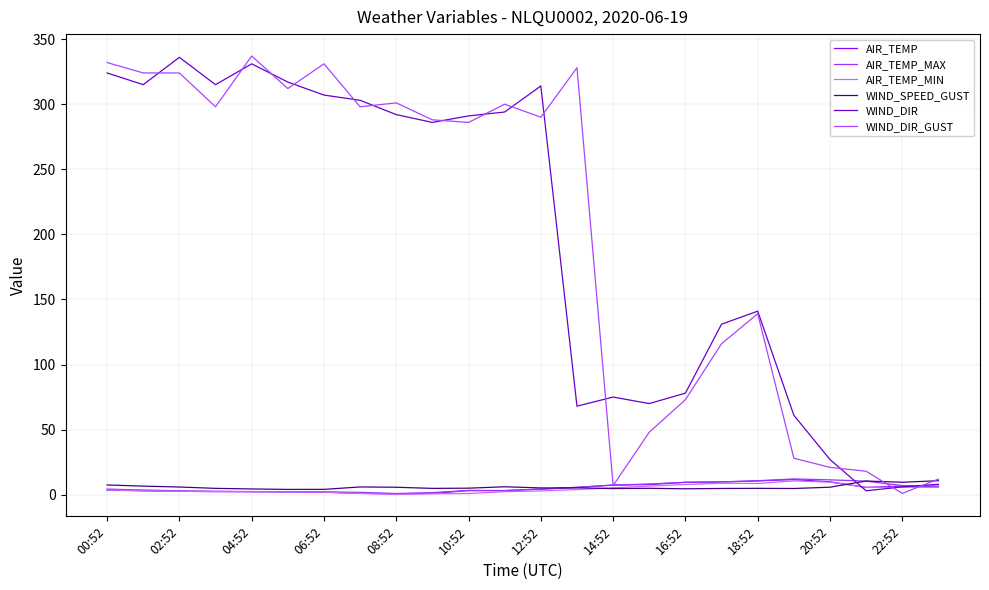

Does the chart display data point markers on the line(s)?

No